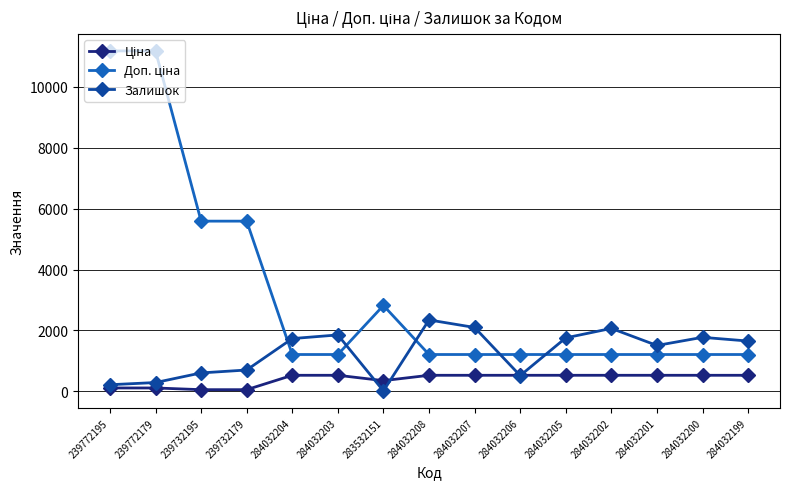

What is the maximum value shown in the chart?

11182.0